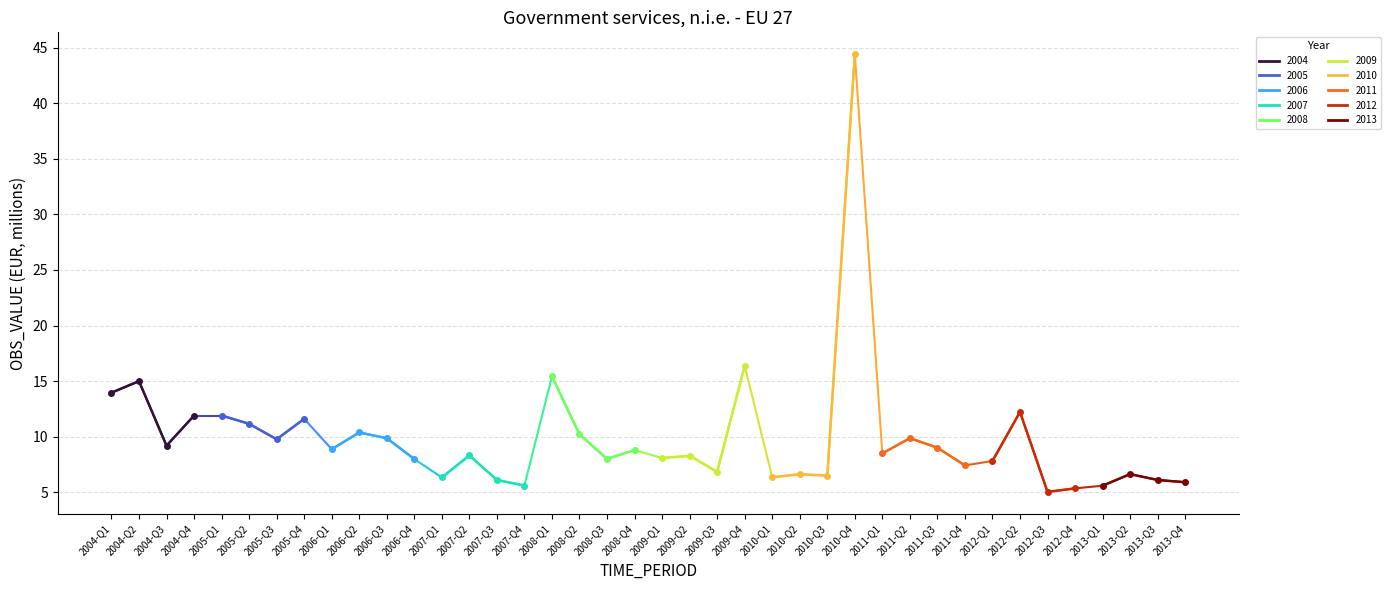

Is this an area chart (filled region under the line)?

No